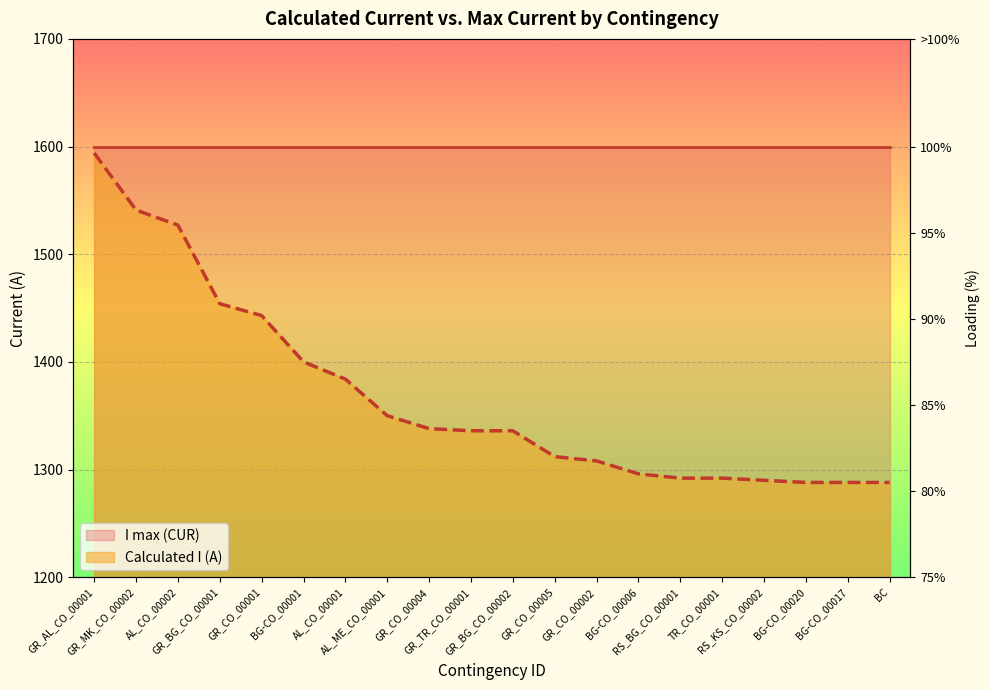

What position from the right is BG-CO_00020?

3